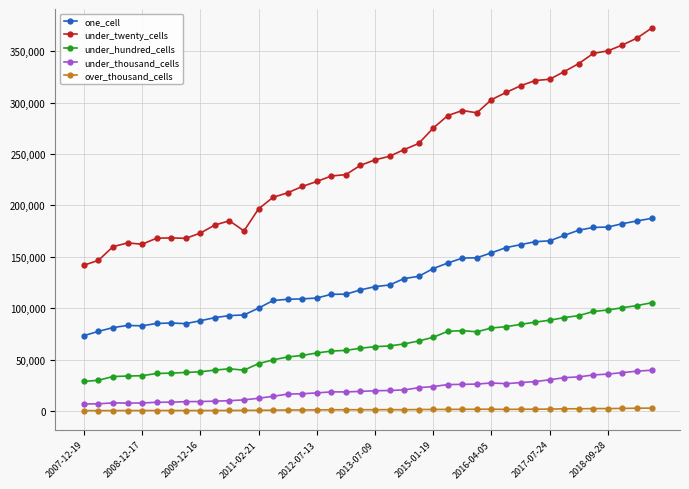

Which series has the largest total across all categories?

under_twenty_cells